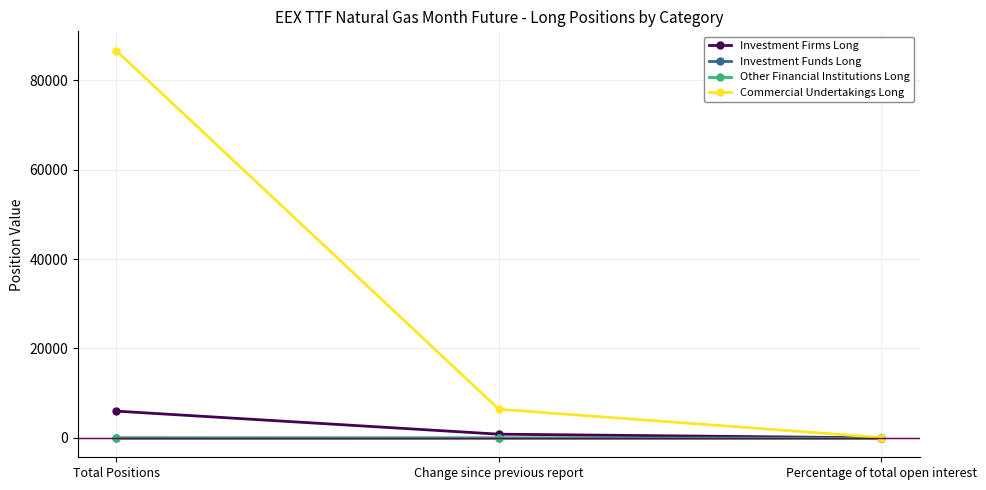

Does the chart display data point markers on the line(s)?

Yes